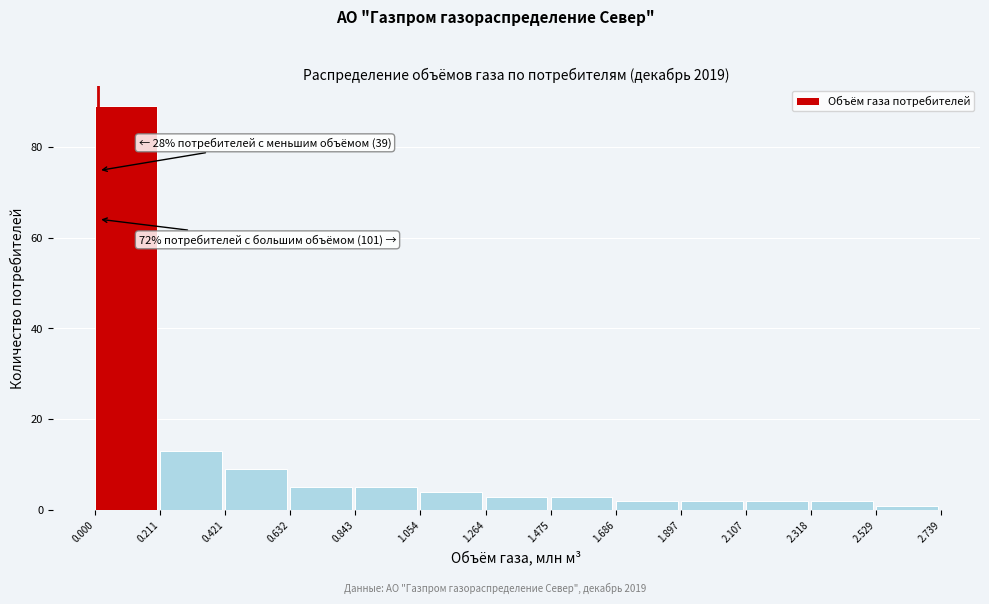

Which range on the x-axis has the tallest bar?

0.000 to 0.211